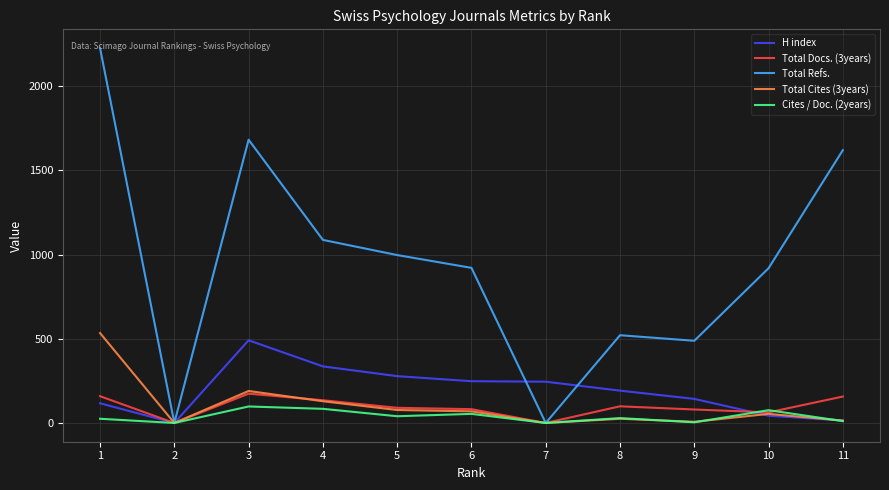

The value of Cites / Doc. (2years) at 3 is 98. True or false?

True